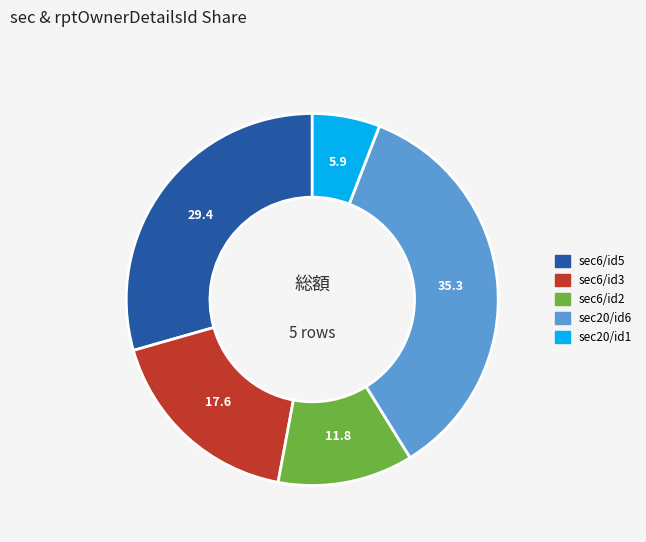

Is there any slice that represents more than half of the pie?

No